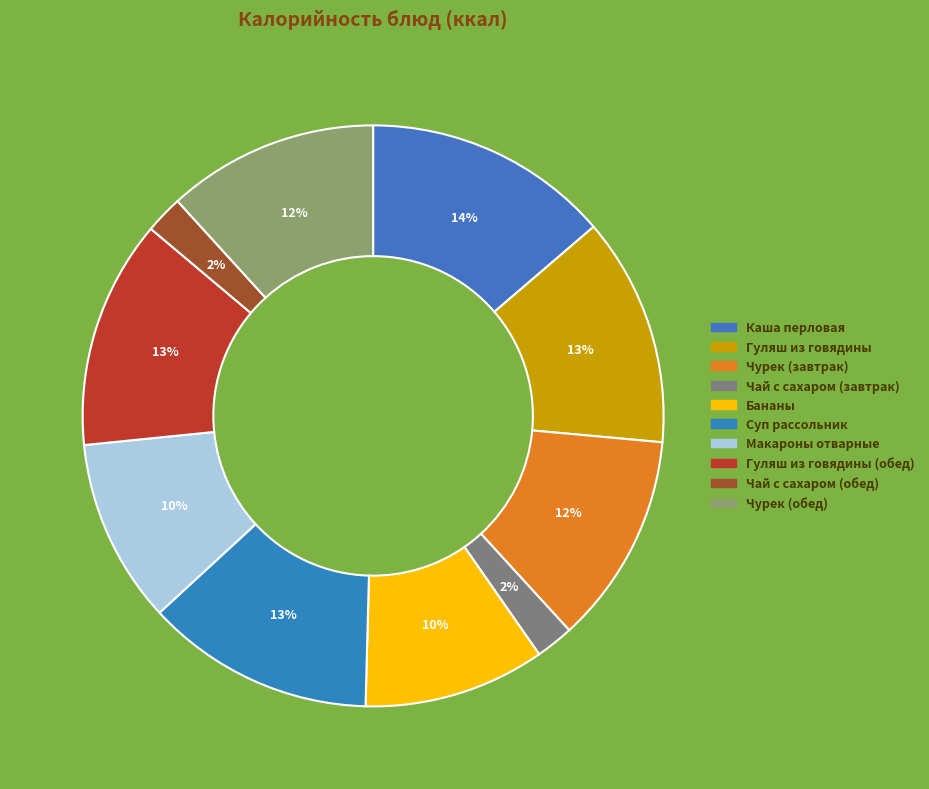

To the nearest percent, what is the average slice percentage?

10%